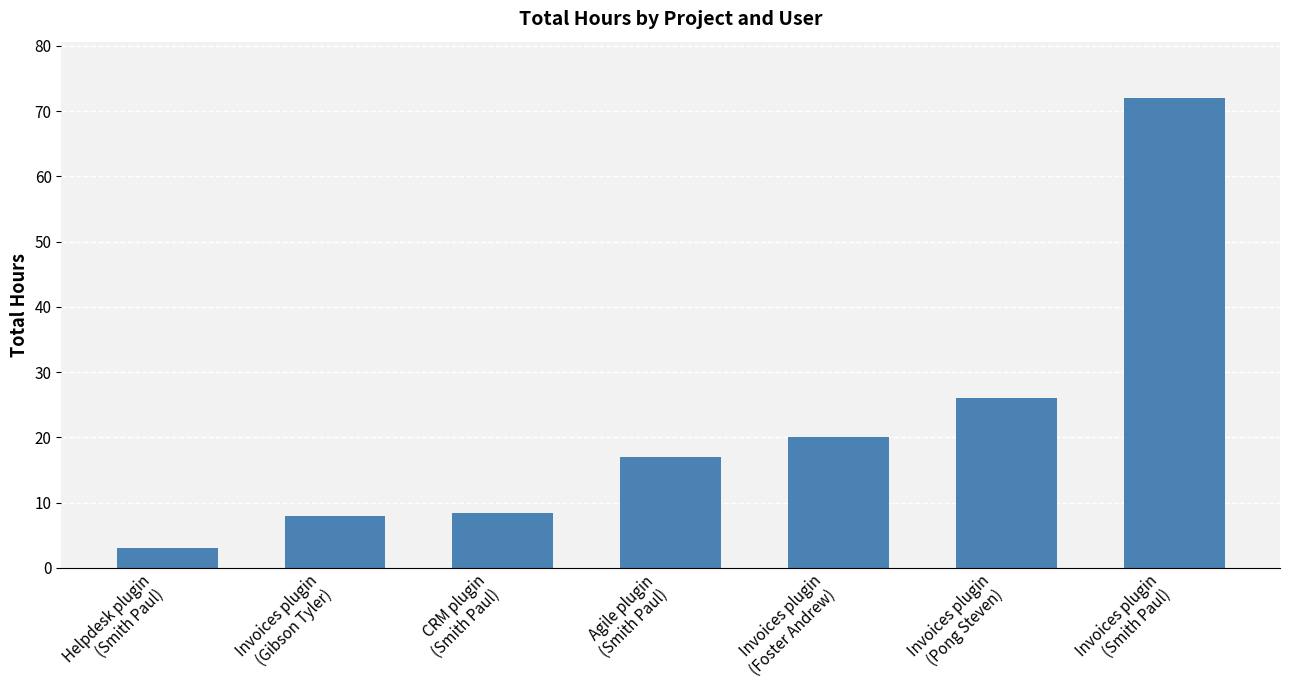

What value does the data have at CRM plugin
(Smith Paul)?

8.3